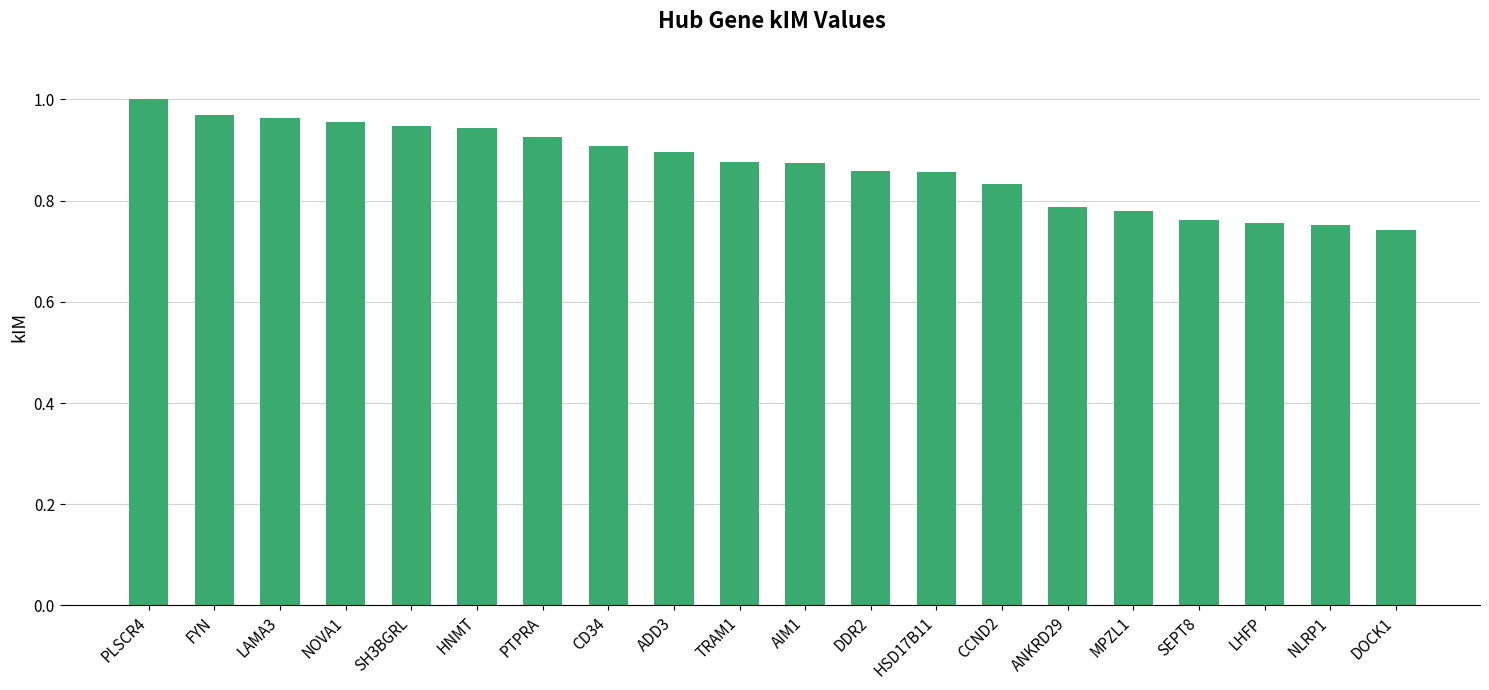

Is it true that the value at LHFP is 0.3?

False